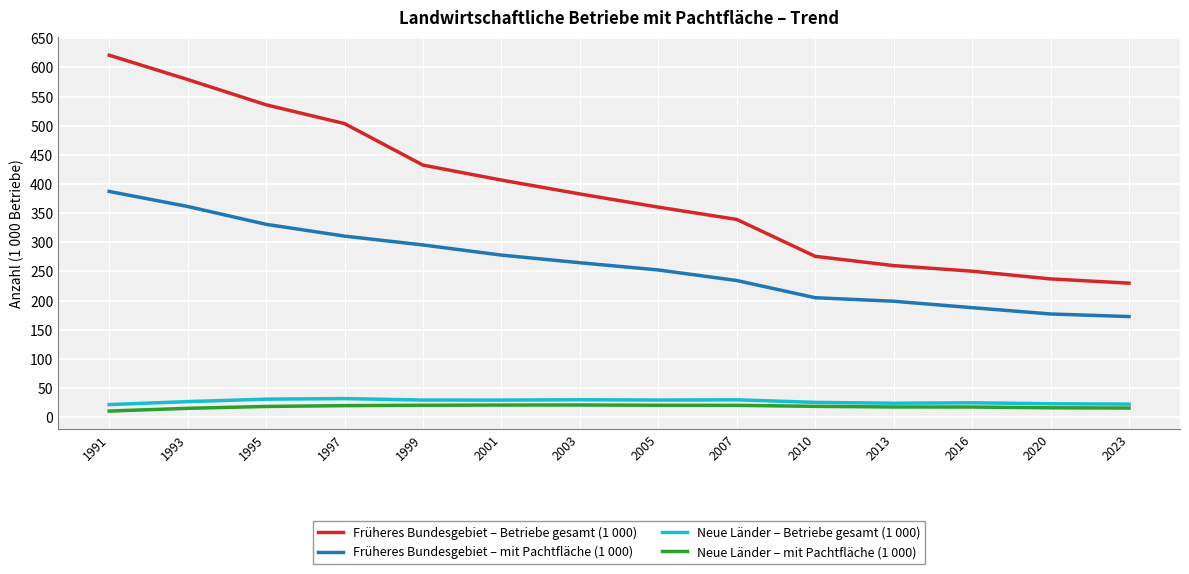

How many lines are shown in the chart?

4